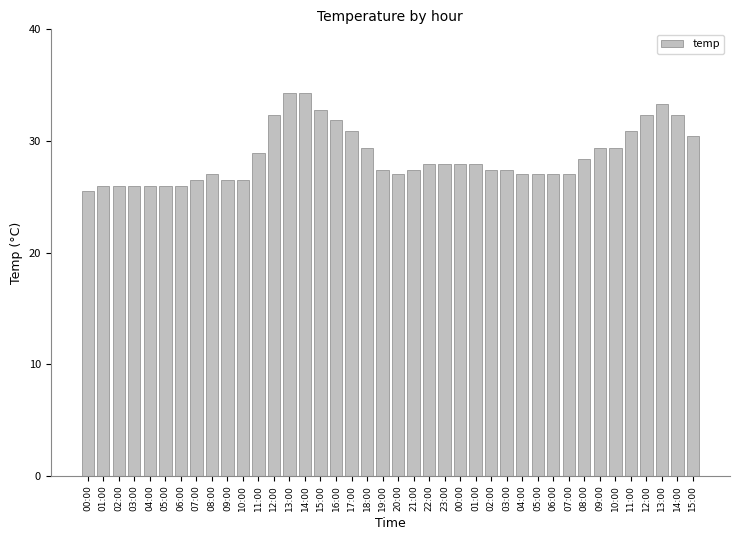

Is it true that the value at 14:00 is 19.7?

False